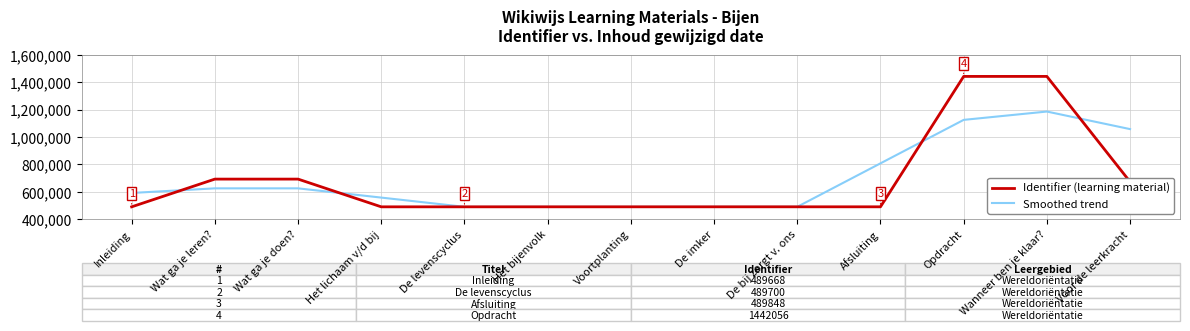

At which category is the sum across all series the highest?

Wanneer ben je klaar?